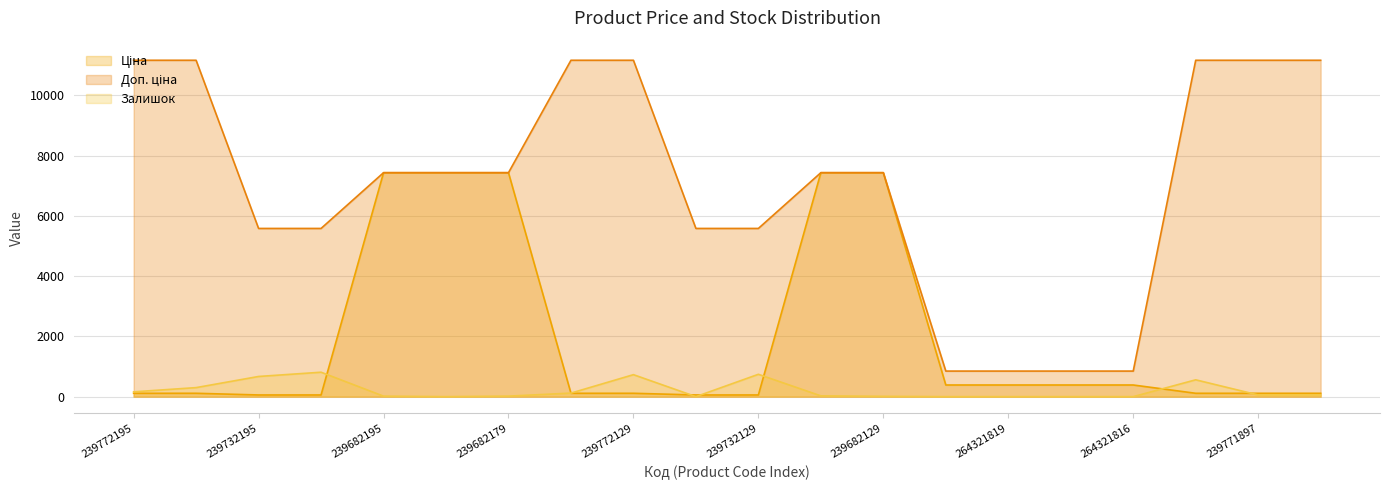

How many positive values does the Залишок series have?

14